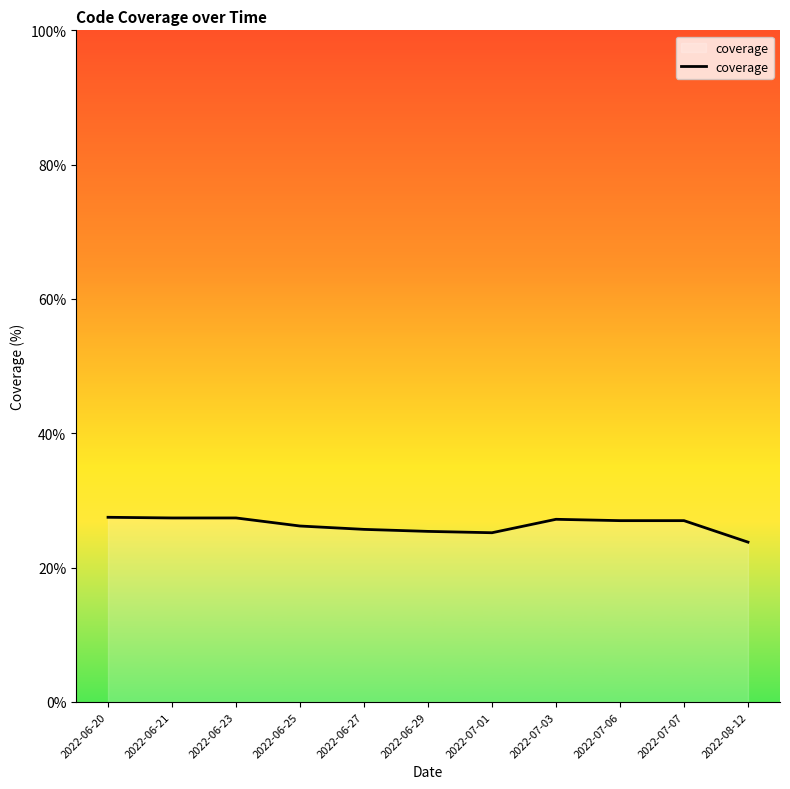

Which label corresponds to the smallest value in the chart?

2022-08-12